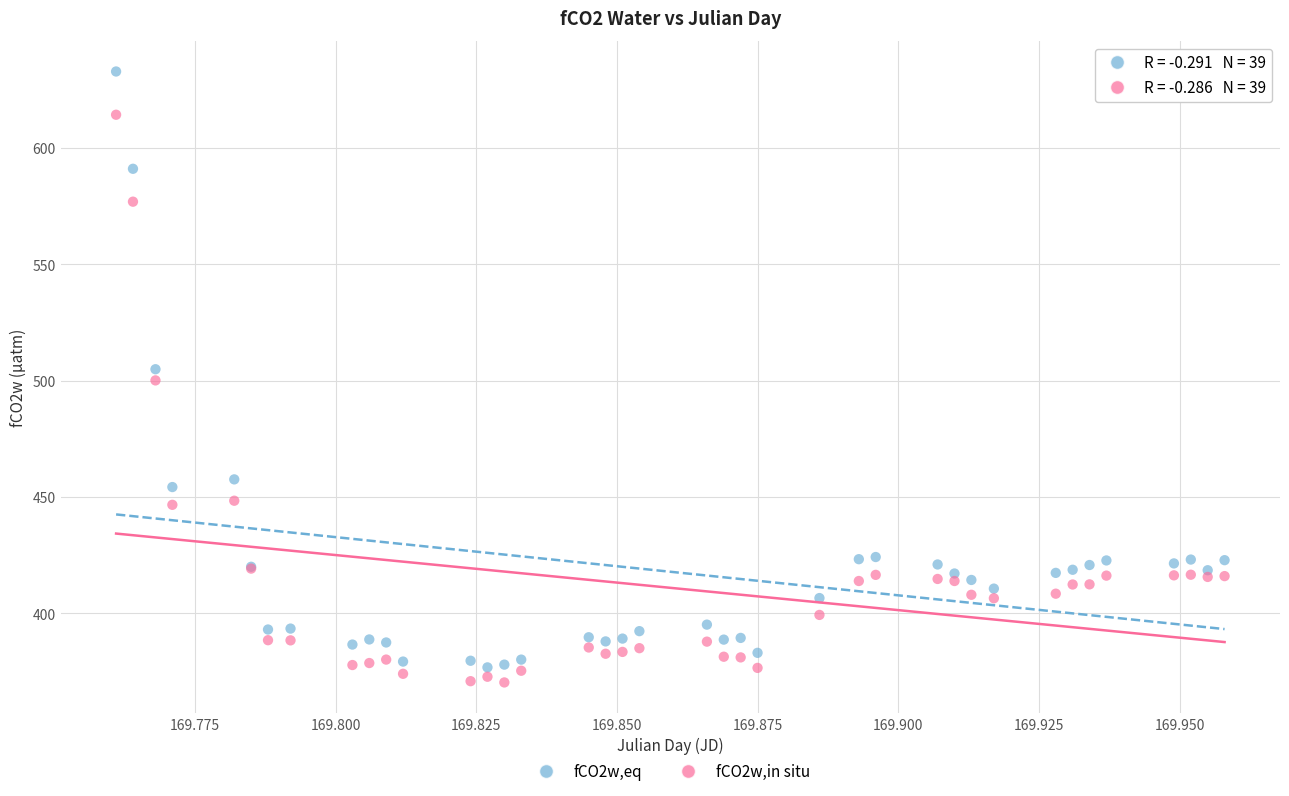

Which series contains the lowest Y value?

fCO2w,in situ